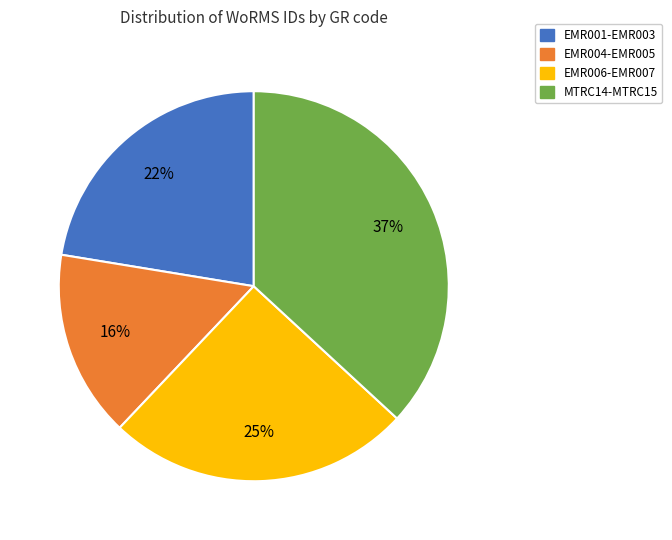

Is the sum of MTRC14-MTRC15 and EMR001-EMR003 greater than half?

Yes